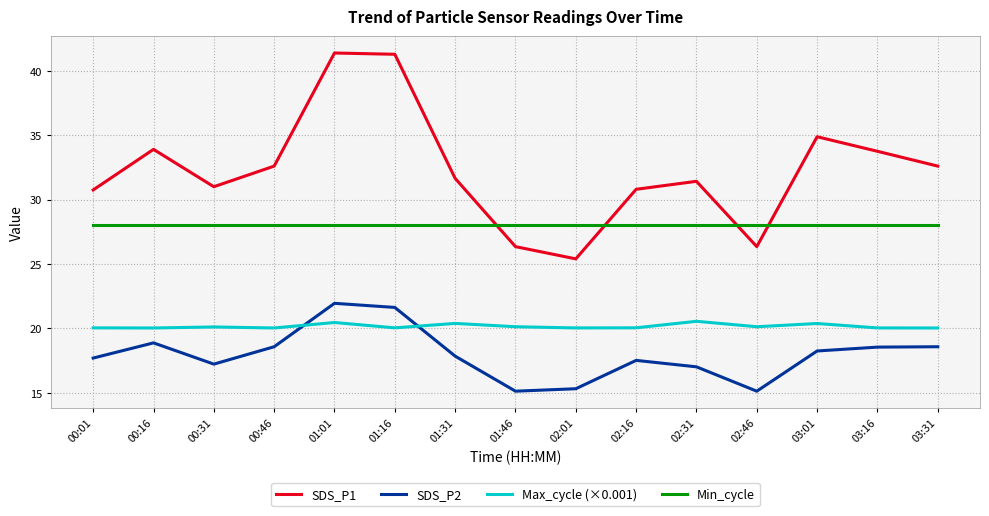

Which series has the largest range (max minus min)?

SDS_P1